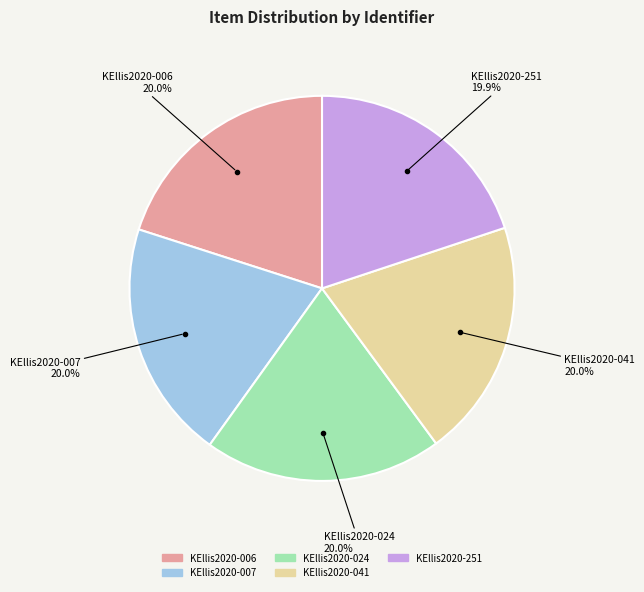

Combined, do KEllis2020-024 and KEllis2020-007 account for over 50%?

No